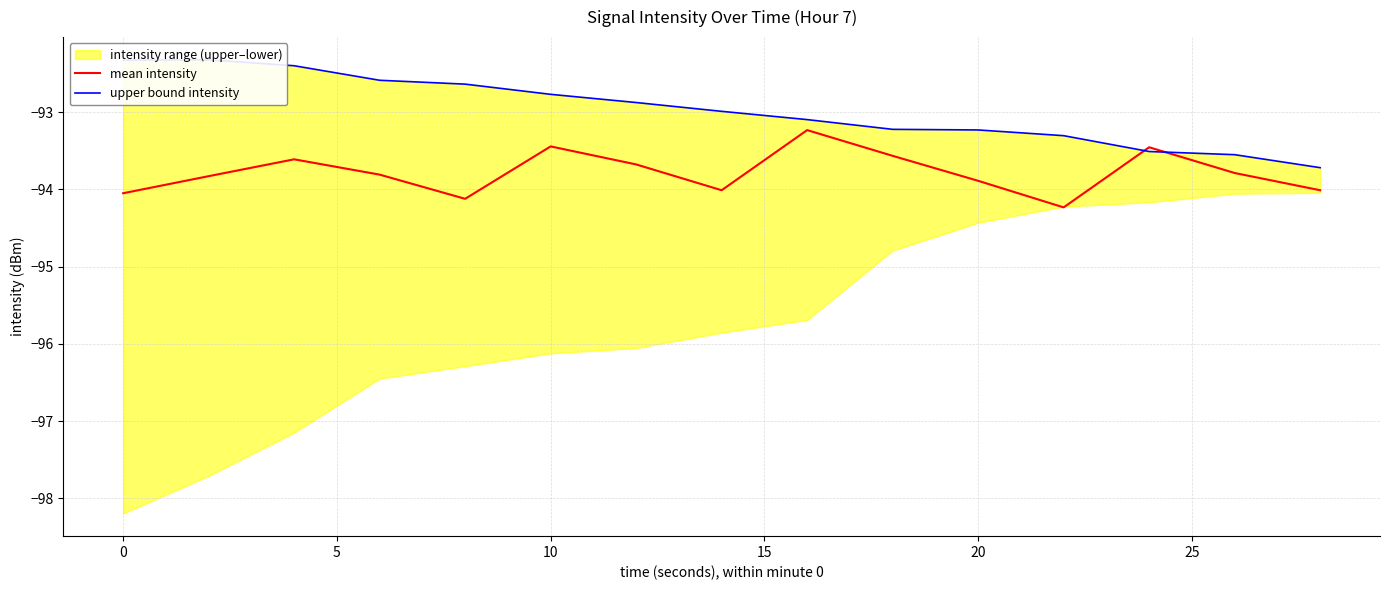

The value of mean intensity at 10 is -160.9. True or false?

False